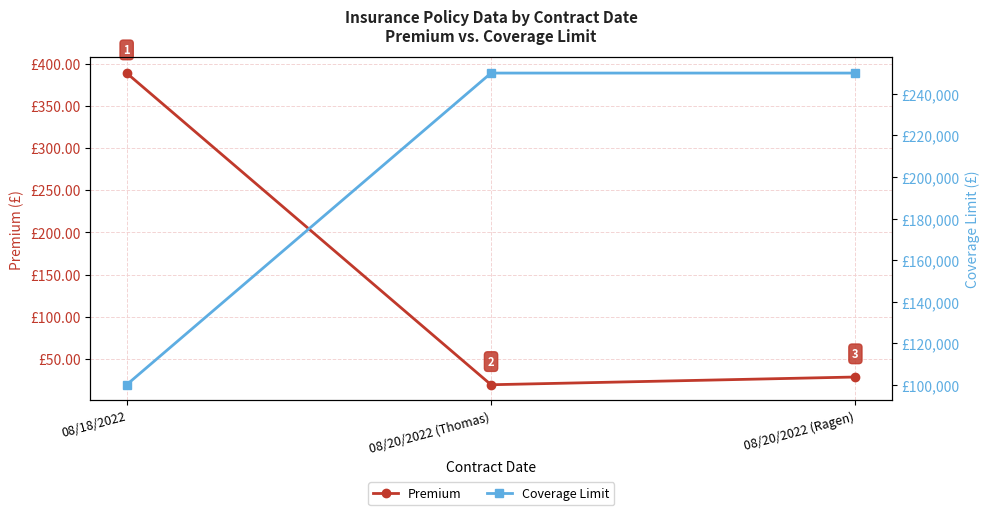

How many categories are shown in the chart?

3